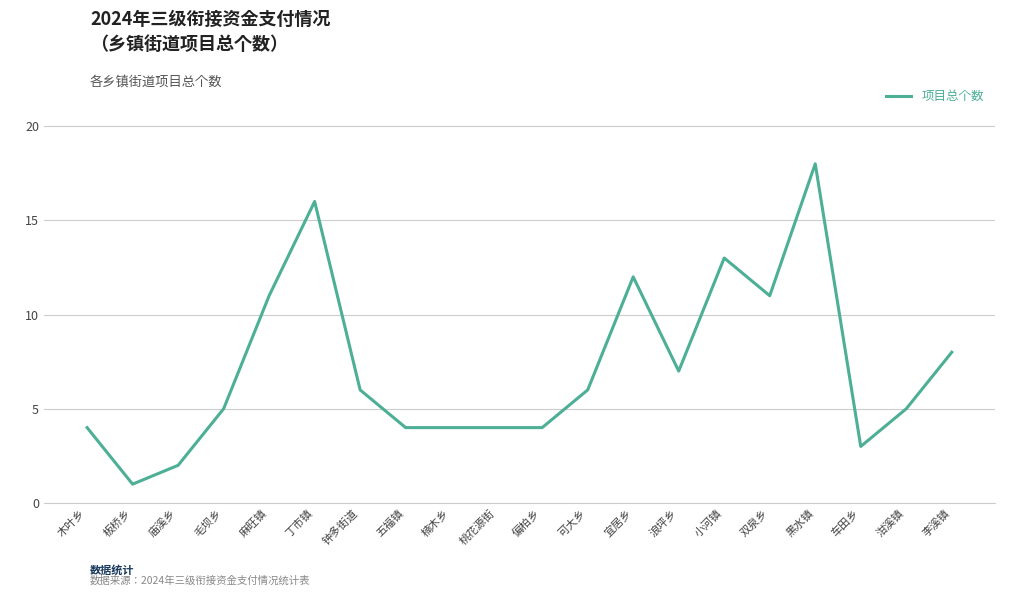

Reading left to right, list all the values displayed in this chart.

4	1	2	5	11	16	6	4	4	4	4	6	12	7	13	11	18	3	5	8